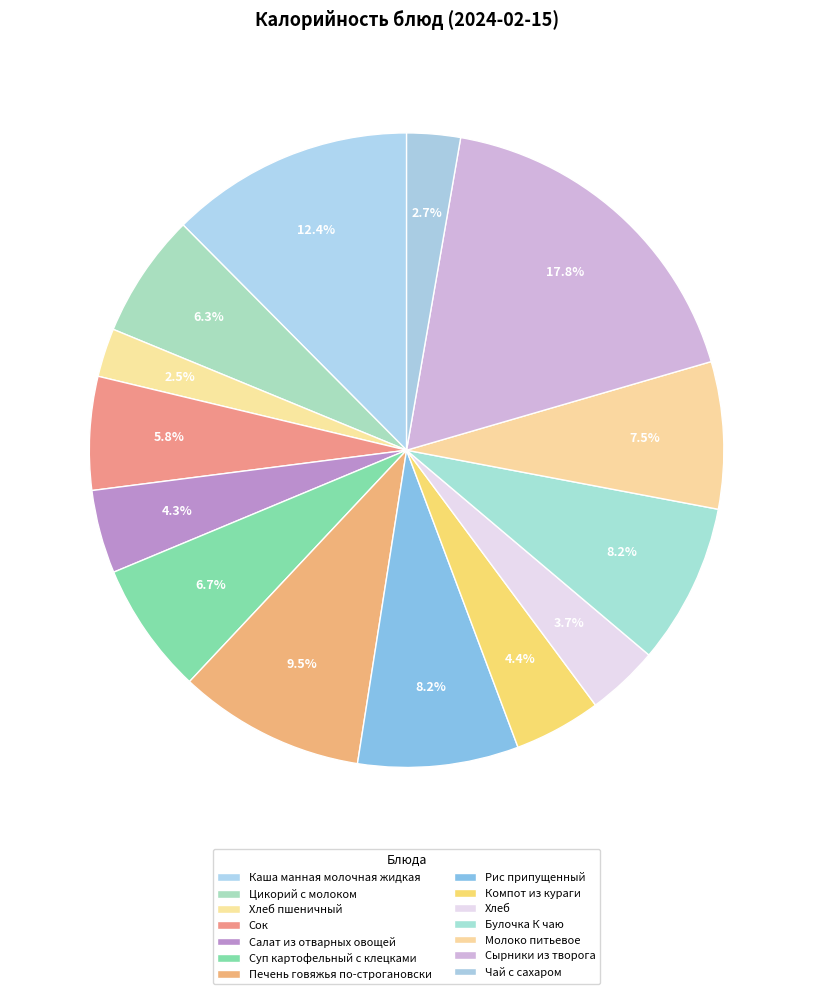

Count the number of slices in the pie.

14